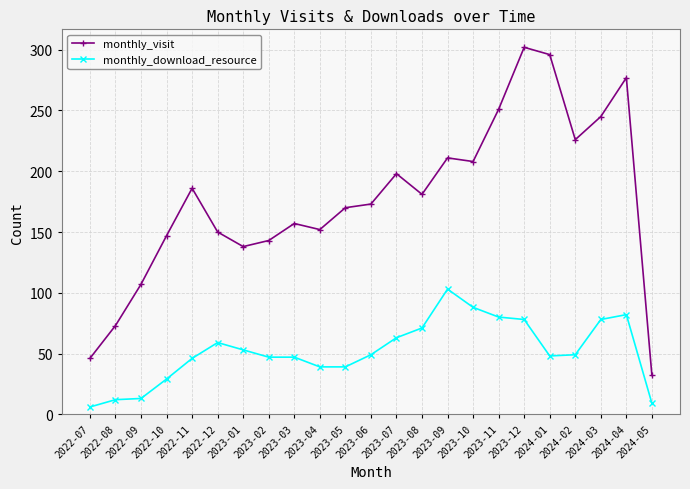

What is the spread (max minus min) of values at 2023-08?

110